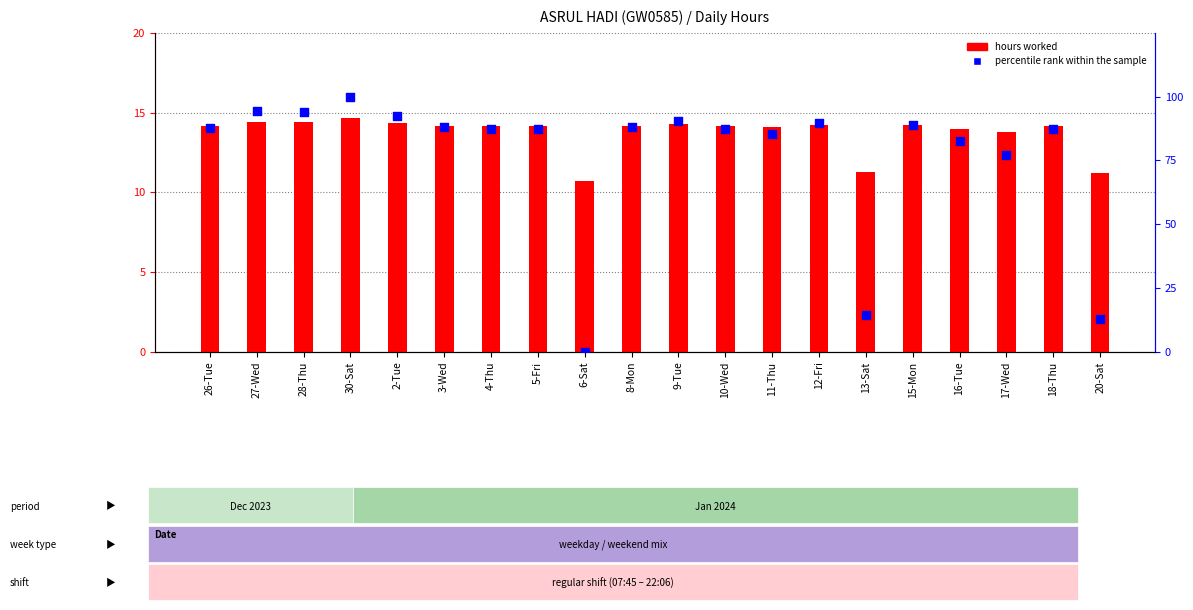

What is the total value across all series at 11-Thu?

99.5